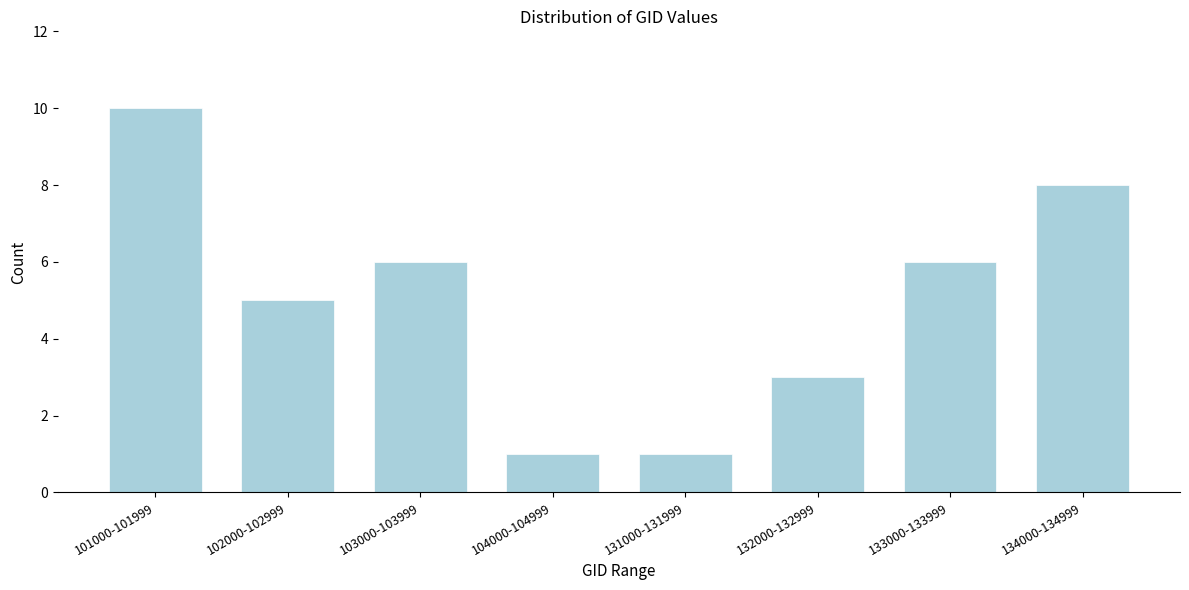

Reading right to left, extract all data points from this chart.

134000-134999=8	133000-133999=6	132000-132999=3	131000-131999=1	104000-104999=1	103000-103999=6	102000-102999=5	101000-101999=10